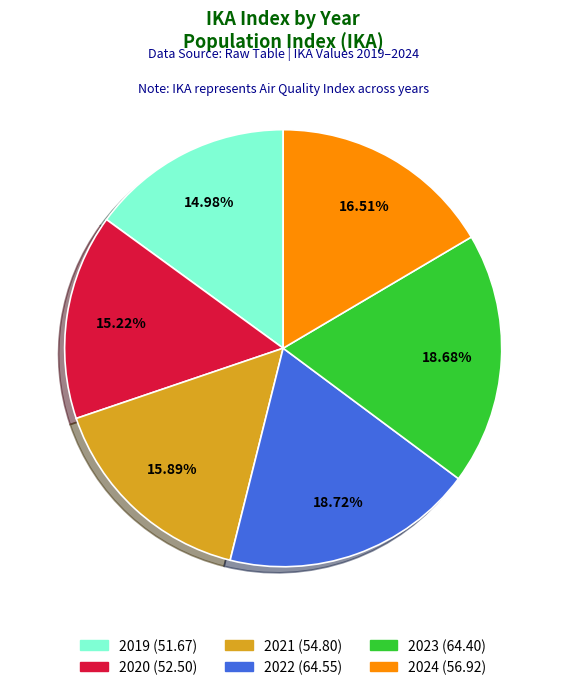

How many slices are in this pie chart?

6